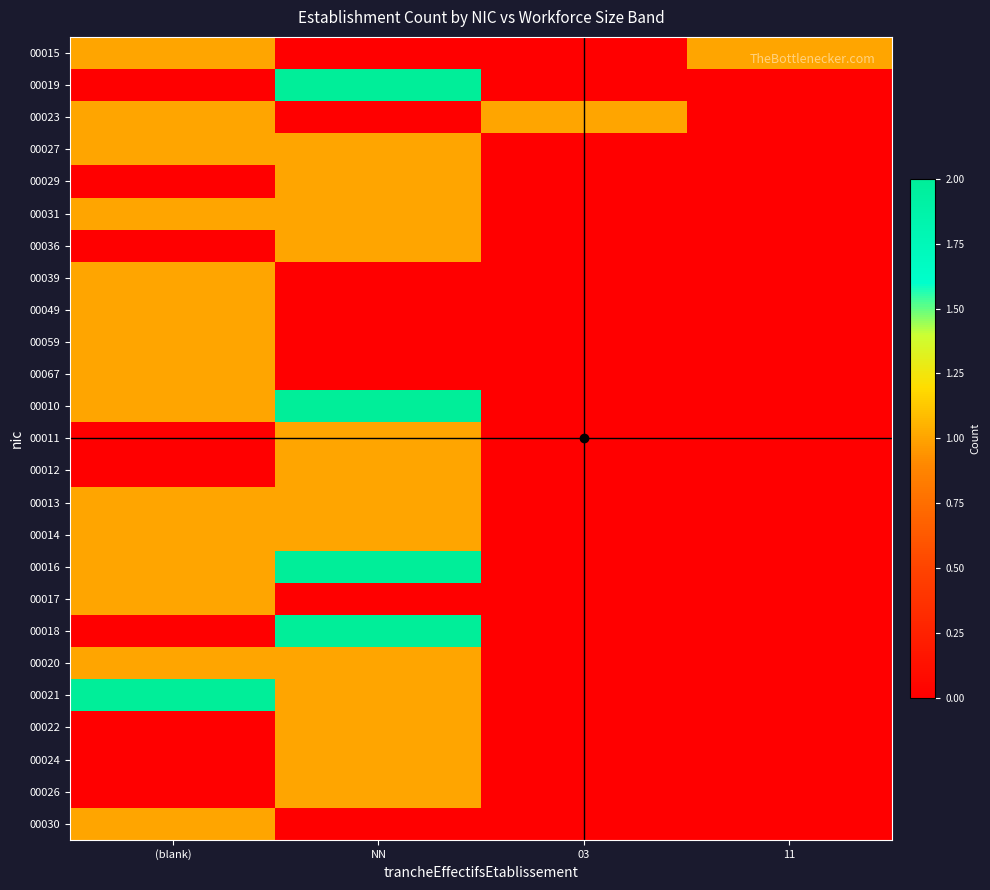

Count the number of categories in the chart.

4